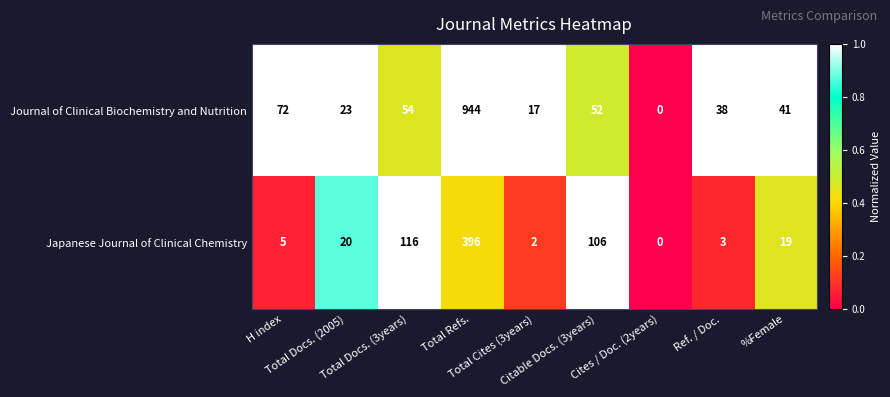

Count the number of categories in the chart.

9